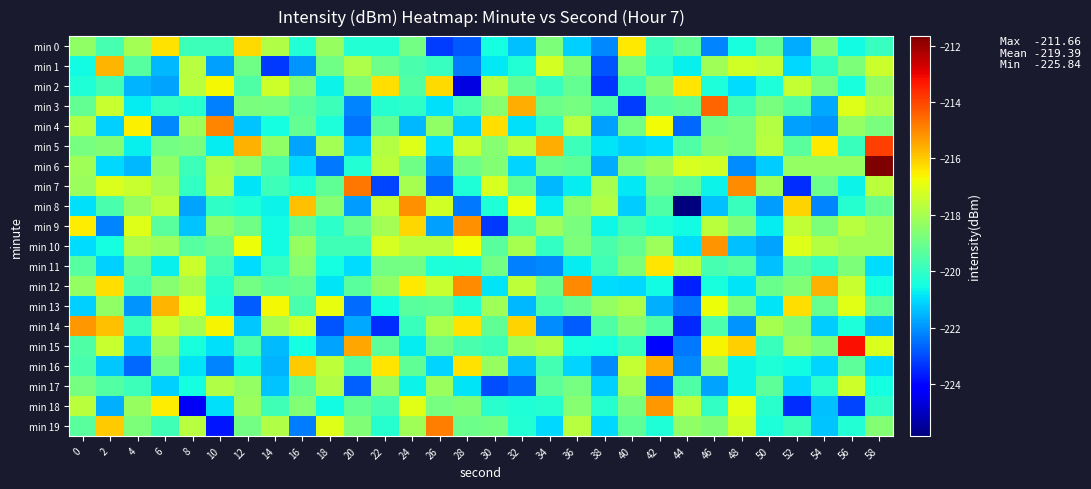

Between 28 and 54, which is larger?

54